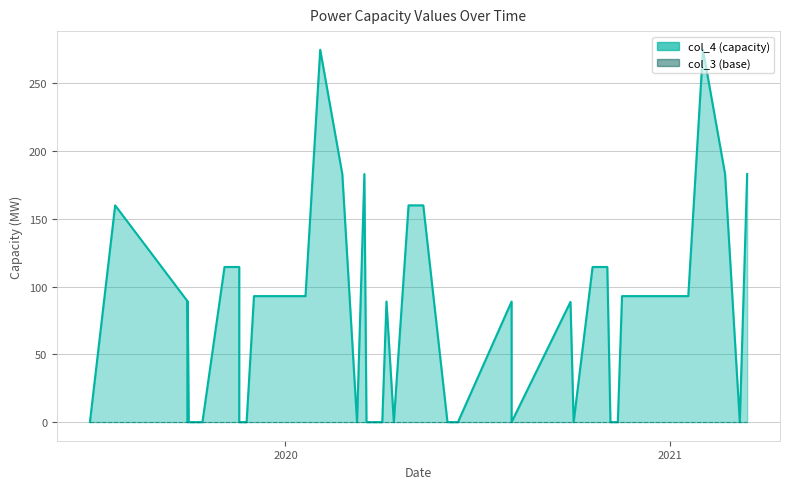

The col_3 series shows 0.0 at 2019-11-04. True or false?

True